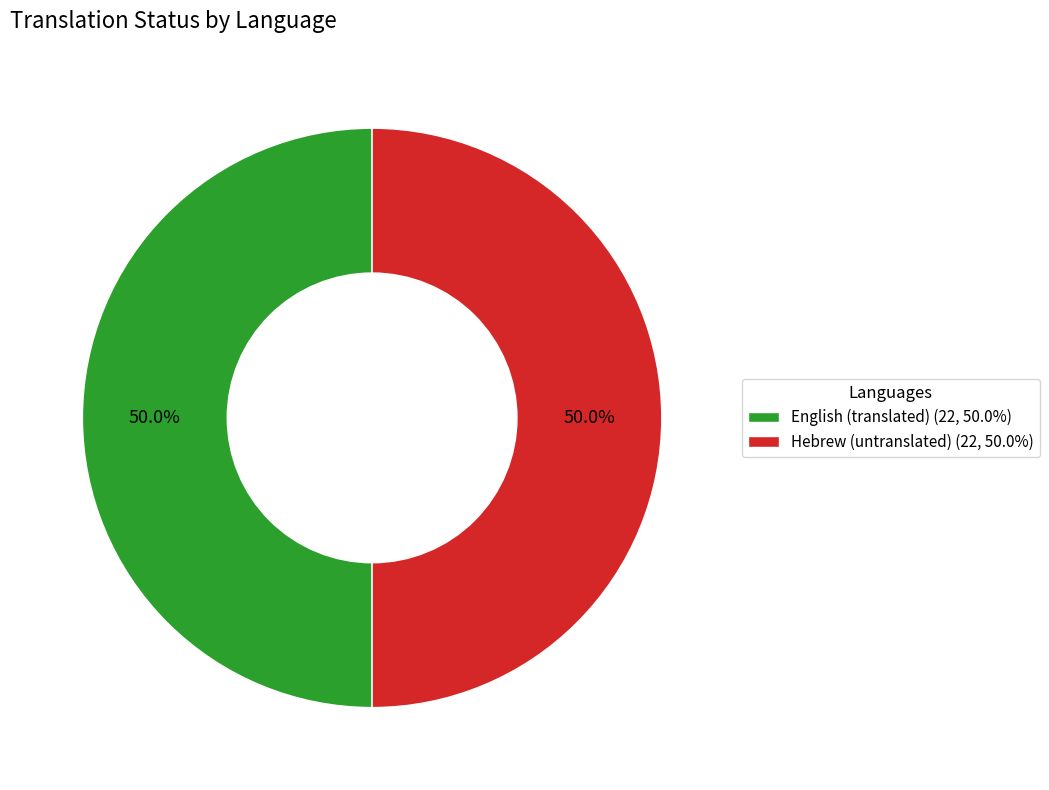

What percentage do English and Hebrew together represent?

100.0%